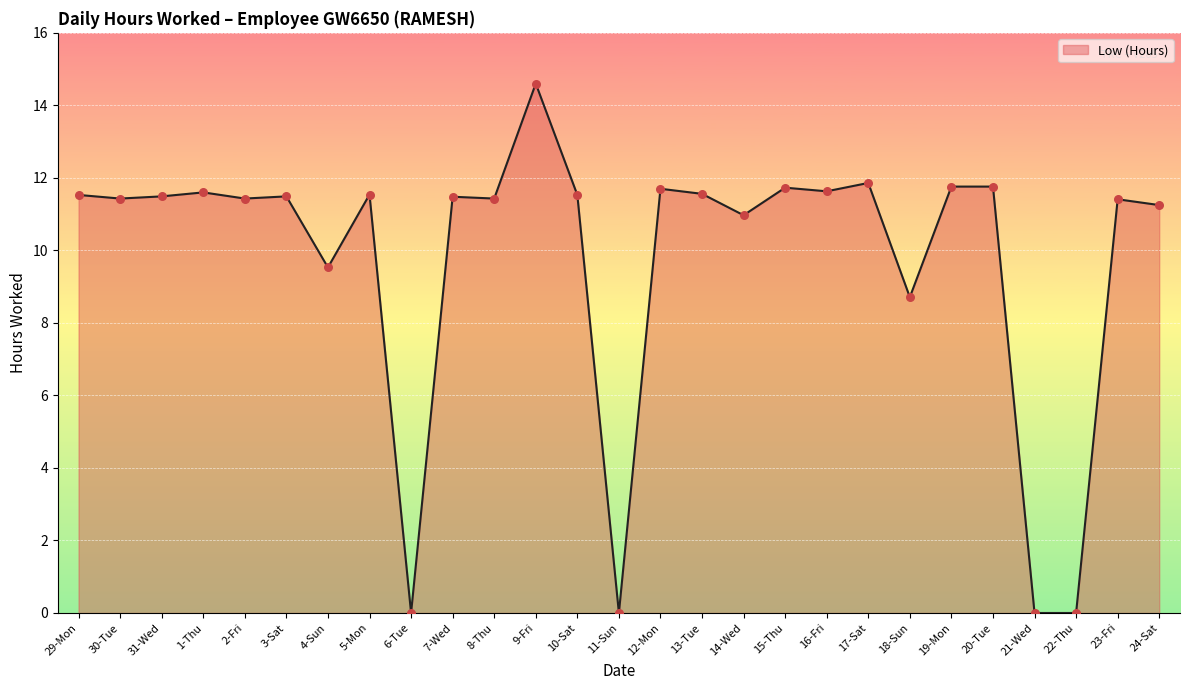

What position from the left is 22-Thu?

25